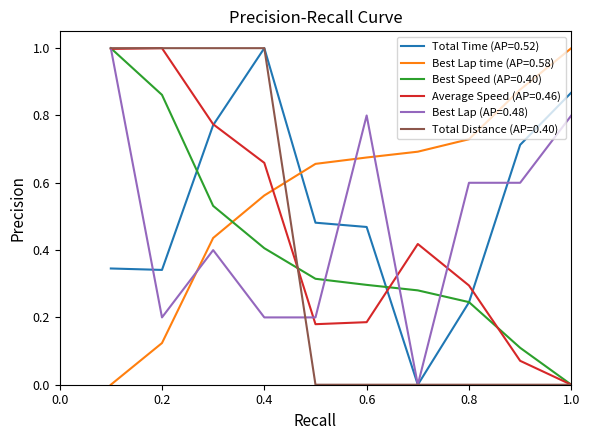

True or false: Best Lap time (AP=0.58) and Average Speed (AP=0.46) intersect in this chart.

True